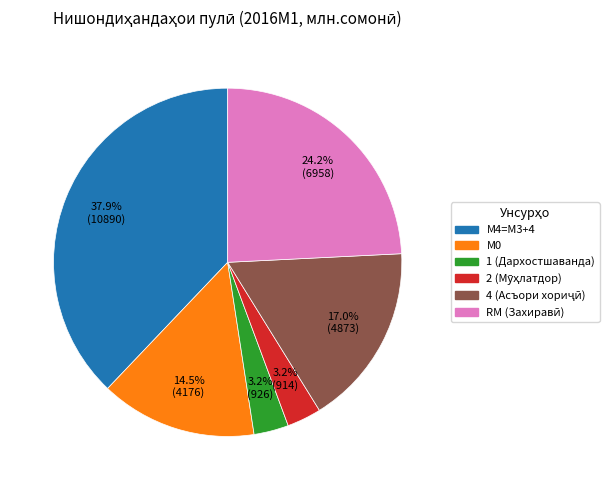

Does any single category account for the majority?

No